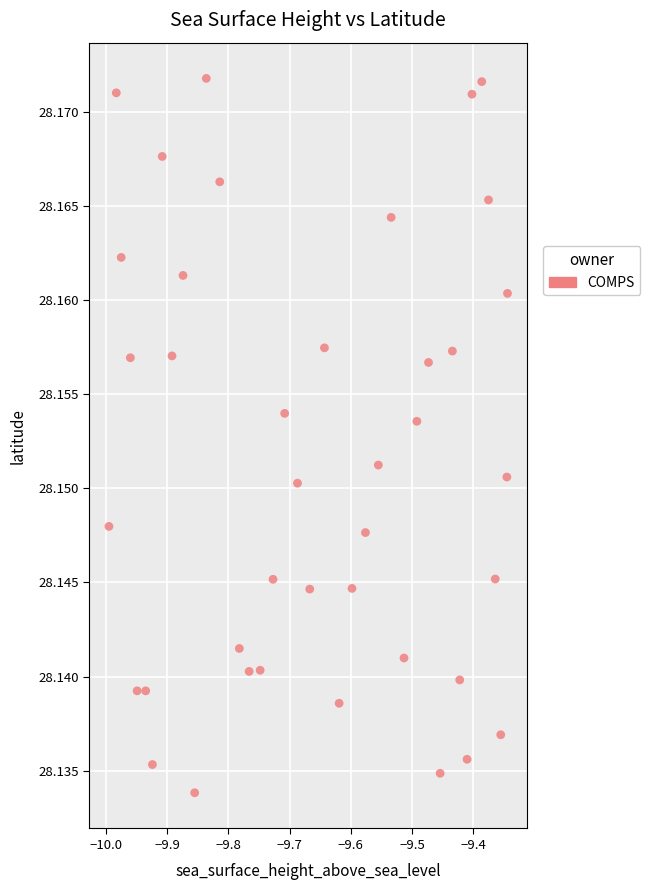

What is the range of X values (max minus min)?

0.7